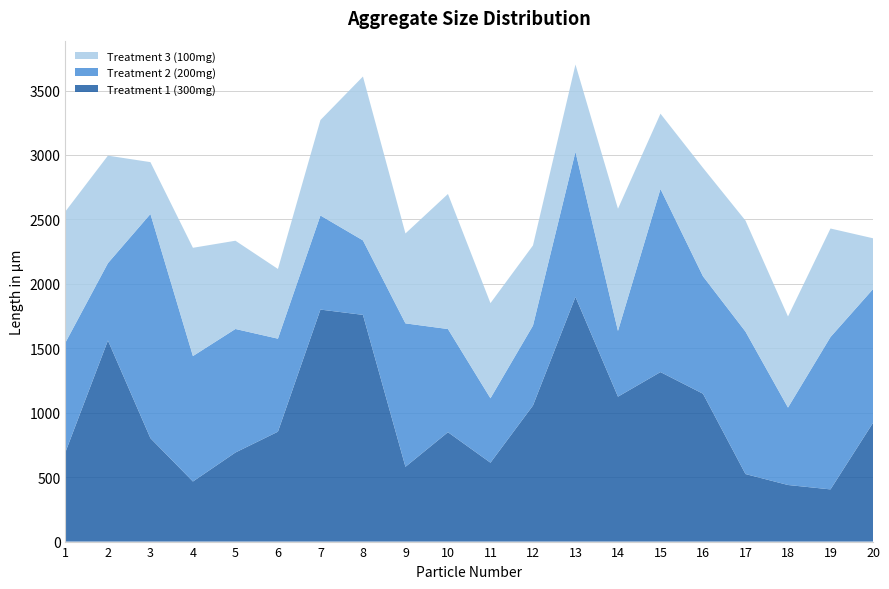

Reading right to left, what are all the values shown in this chart?

Treatment 1 (300mg): 20=921.4	19=405.0	18=439.1	17=524.0	16=1147.3	15=1315.3	14=1124.5	13=1898.4	12=1055.8	11=612.0	10=848.6	9=580.2	8=1759.2	7=1800.2	6=852.8	5=691.2	4=466.1	3=802.3	2=1560.4	1=693.8
Treatment 2 (200mg): 20=1037.7	19=1182.2	18=600.8	17=1105.5	16=911.4	15=1420.9	14=510.1	13=1126.2	12=620.1	11=500.1	10=800.6	9=1113.1	8=578.0	7=730.2	6=721.7	5=958.5	4=973.3	3=1739.8	2=600.1	1=850.2
Treatment 3 (100mg): 20=394.6	19=842.1	18=706.9	17=861.3	16=841.5	15=584.2	14=948.3	13=677.2	12=622.0	11=738.2	10=1048.1	9=697.7	8=1271.4	7=740.6	6=541.0	5=684.8	4=840.2	3=402.4	2=834.3	1=1017.9